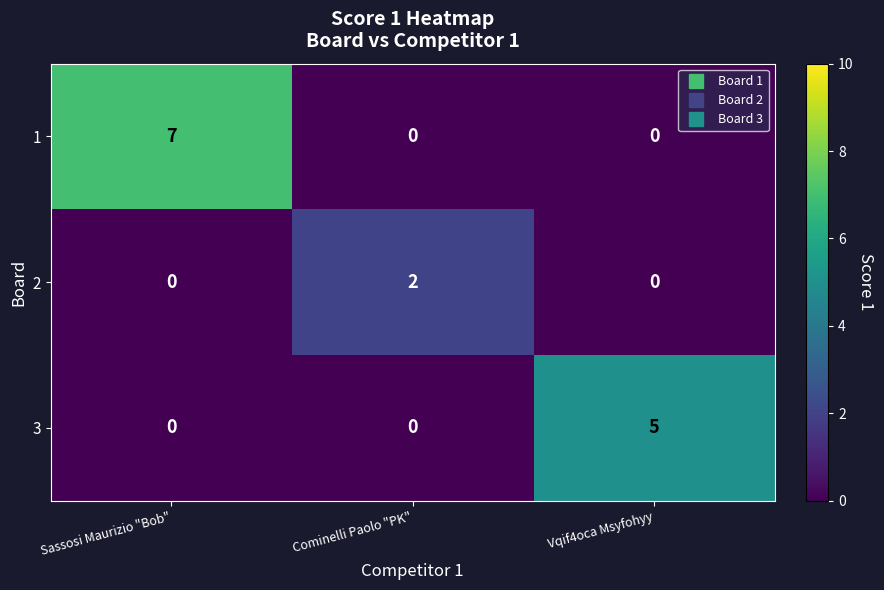

Is it true that 2 equals -1 at Vqif4oca Msyfohyy?

False